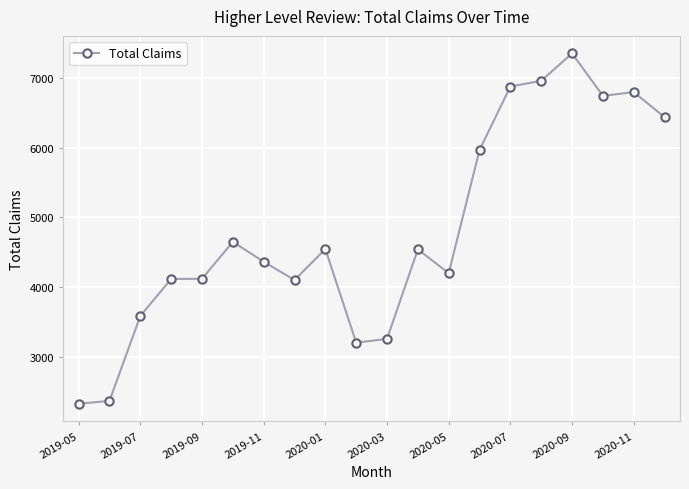

What is the sum of all values?

96492